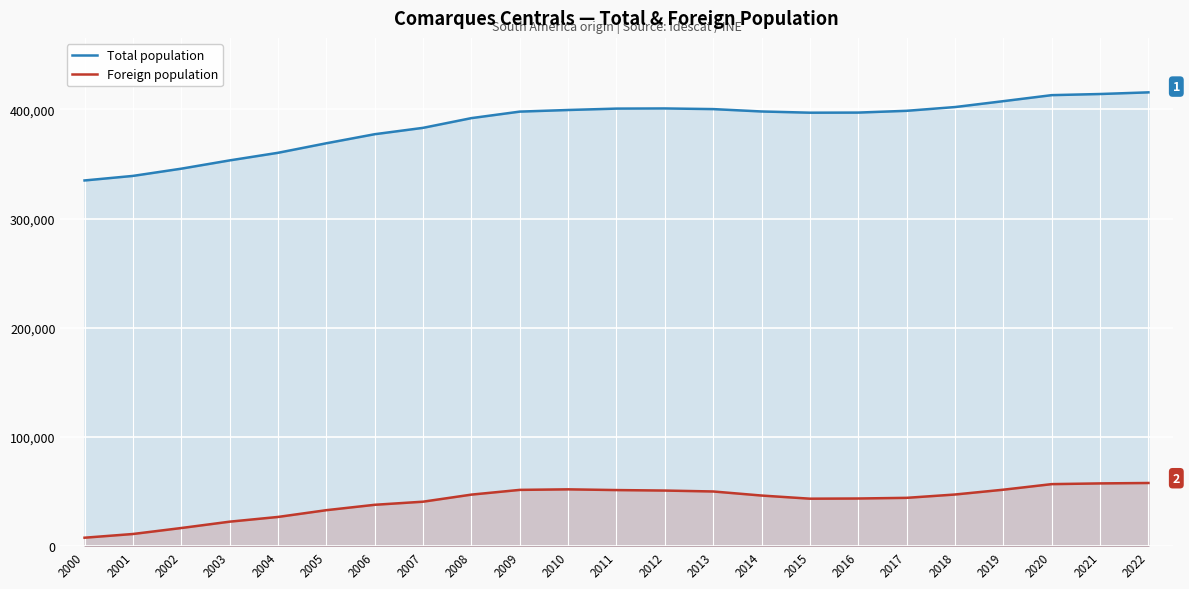

What is the total value across all series at 2002?

362418